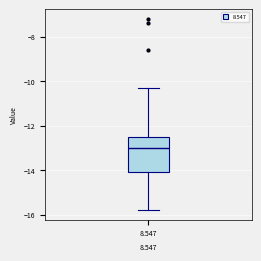

Transcribe this box plot: give where the median line is, the range the box spans, and where the two whiskers end, as read against the y-axis. The values are not printed on the chart, so give them approximately, as read against the axis.

median -13.0, box -14.0 to -12.4, whiskers -15.8 to -10.2